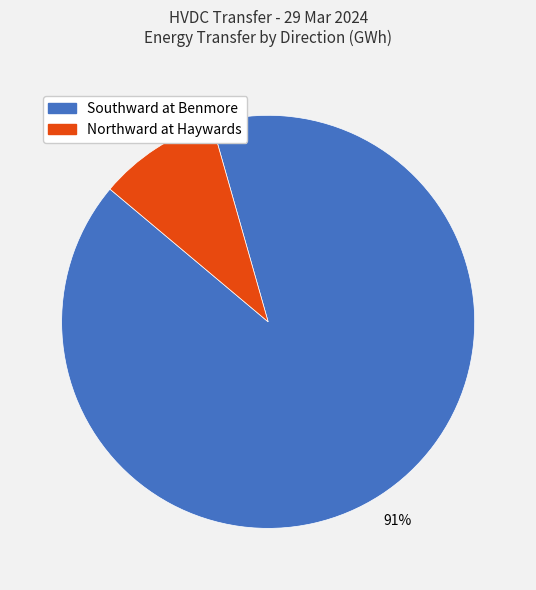

What percentage is the Southward at Benmore slice, to the nearest percent?

91%